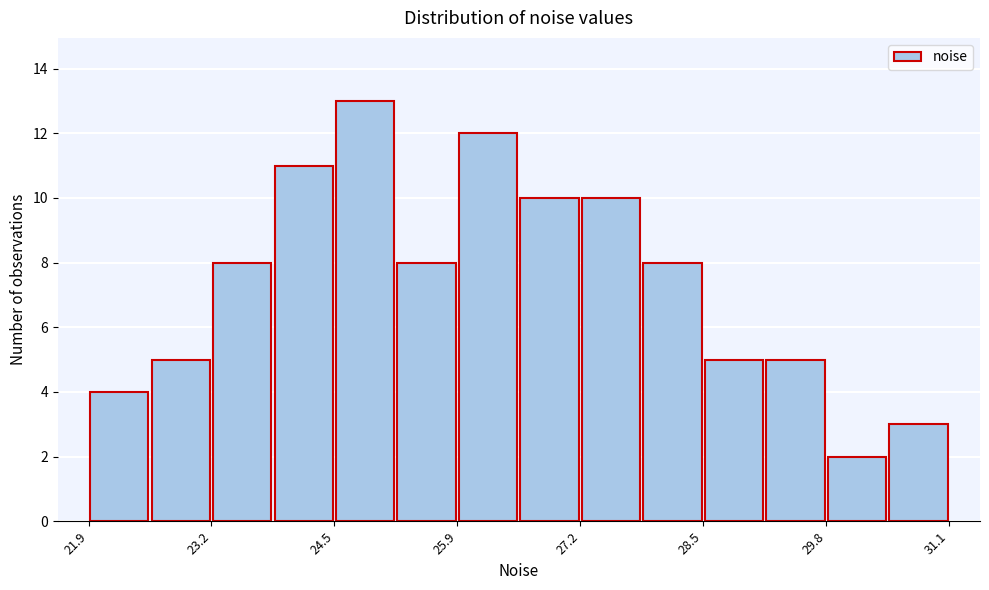

Around what value on the x-axis is the tallest bar? Give the approximate position of its centre, as read against the axis.

24.8